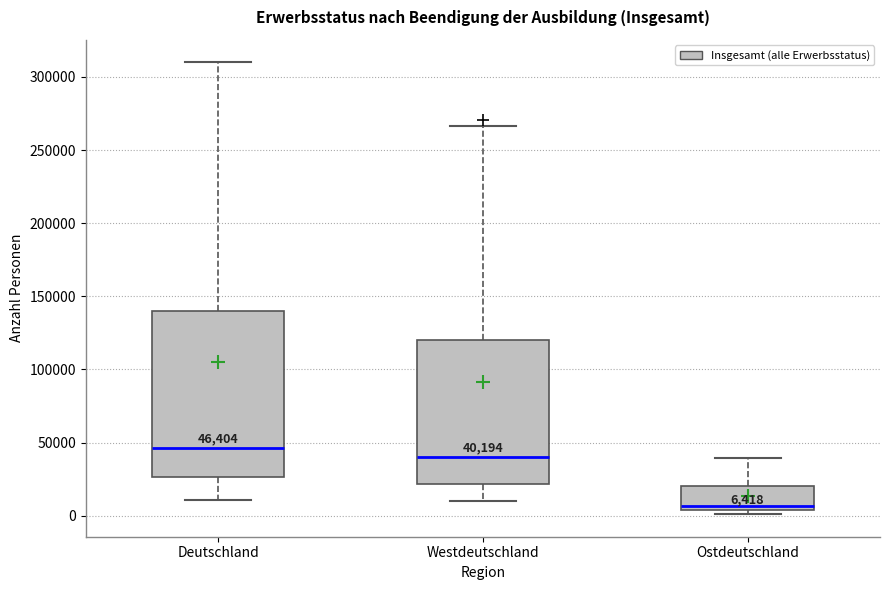

Comparing the boxes themselves (not the whiskers), which one is the tallest?

Deutschland